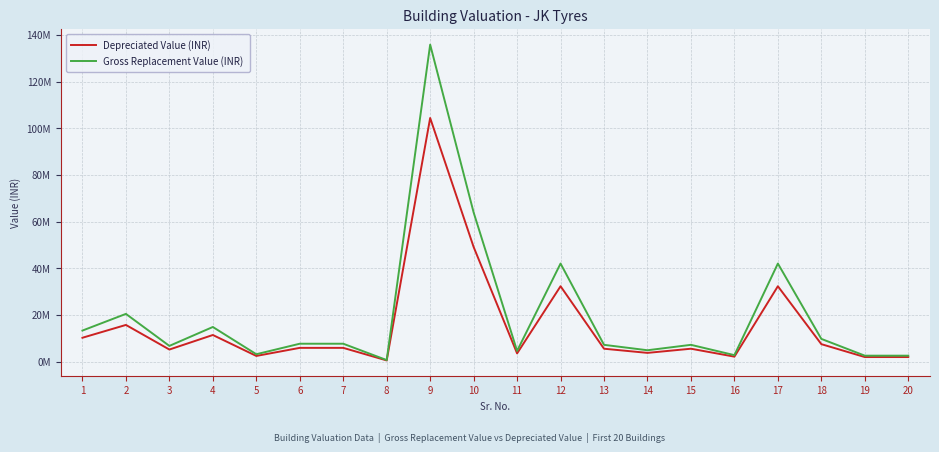

What are all the series names shown in the legend?

Depreciated Value (INR), Gross Replacement Value (INR)